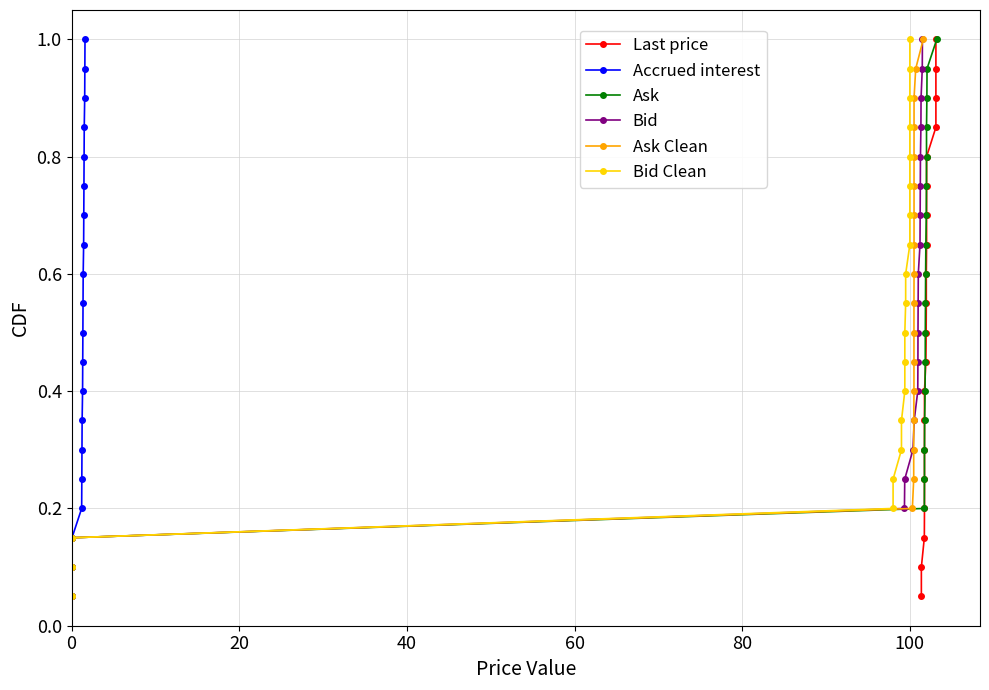

Which series has the largest total across all categories?

Last price